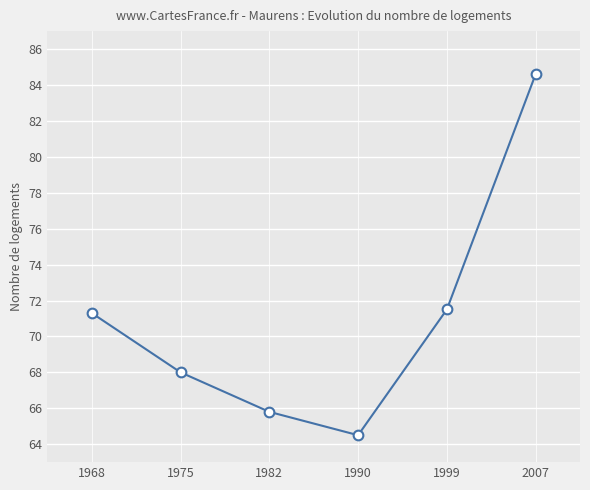

What is the sum of the values at 1990 and 1968?

135.8